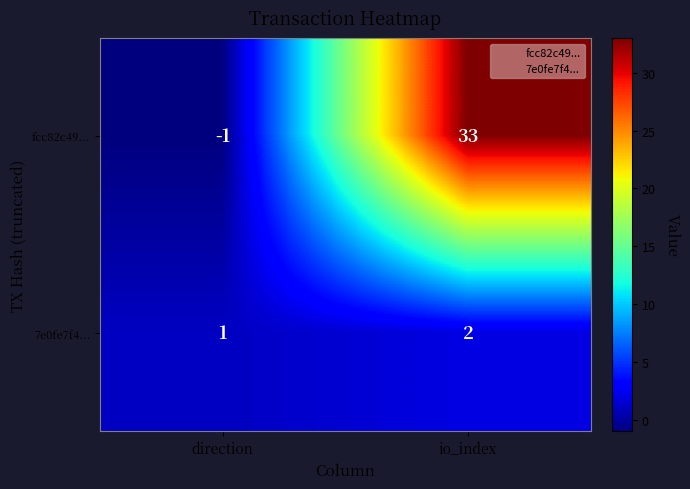

What is the difference between the highest and lowest values at direction?

2